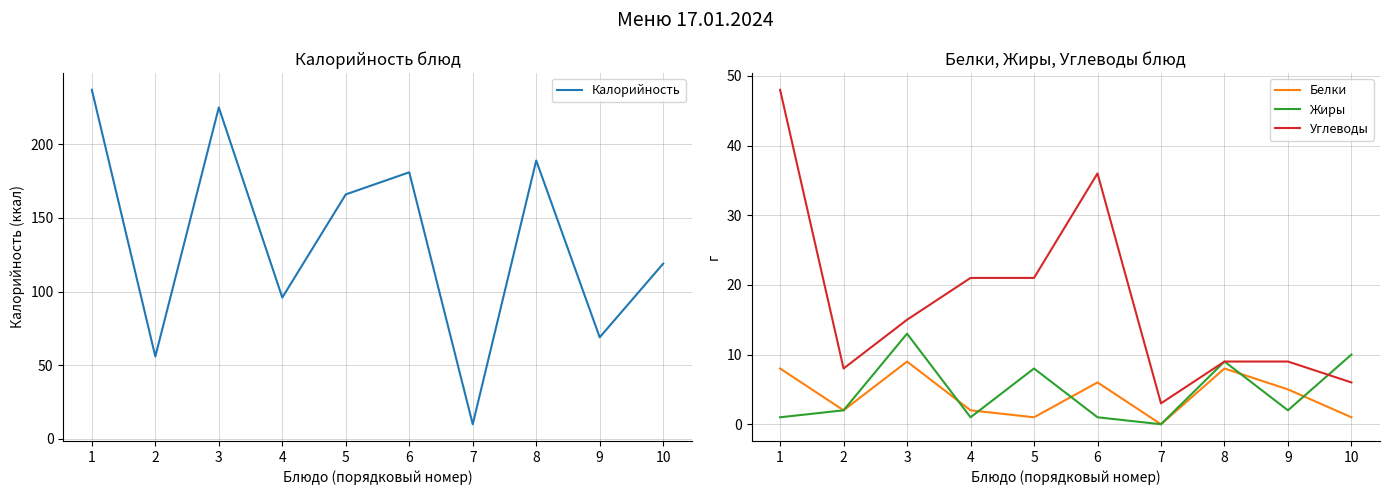

List the labels in order of Углеводы value, largest first.

1, 6, 4, 5, 3, 8, 9, 2, 10, 7